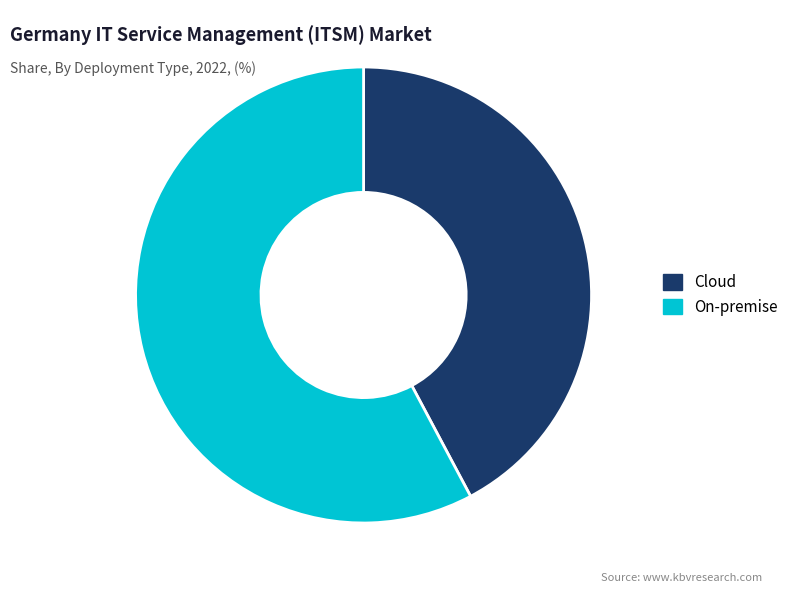

What is the largest slice in the pie chart?

On-premise